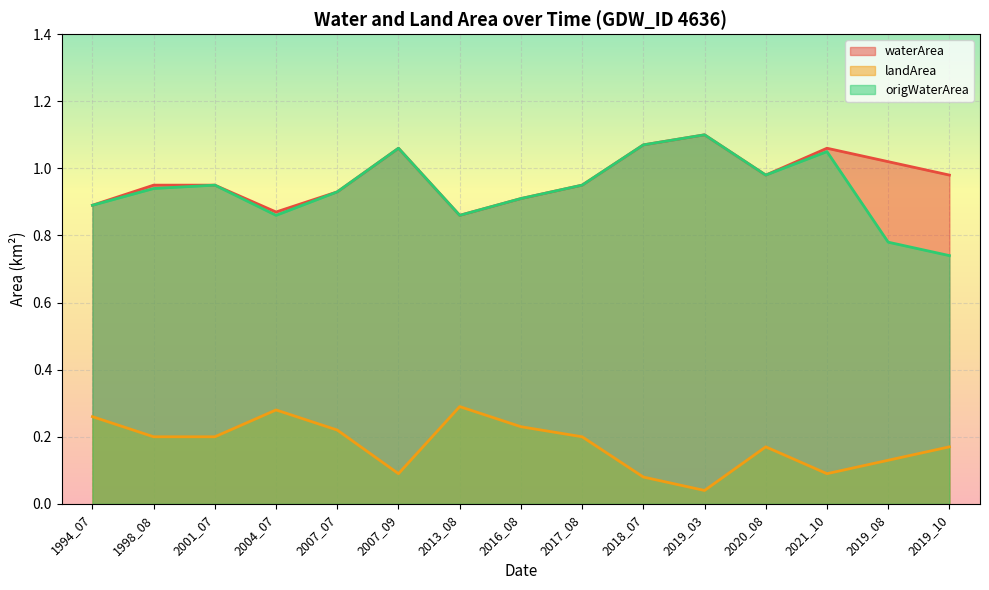

The waterArea series shows 1.4 at 2019_08. True or false?

False